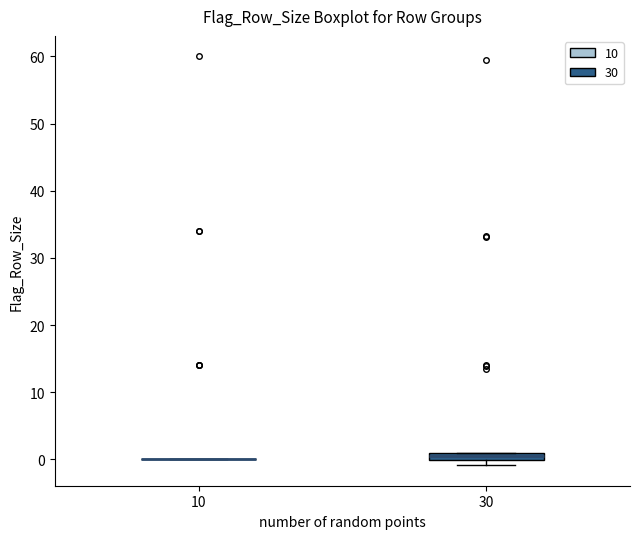

Where is the lower edge of the box at x = 30 on the y-axis? The values are not printed on the chart, so give them approximately, as read against the axis.

0